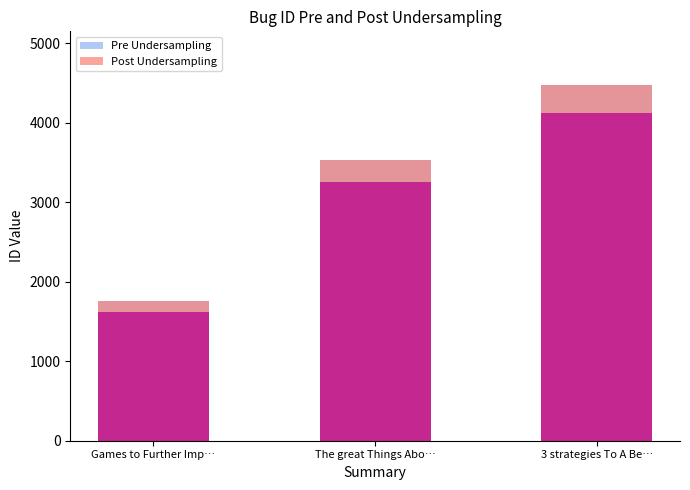

What is the label of the 3rd bar from the right?

Games to Further Imp…